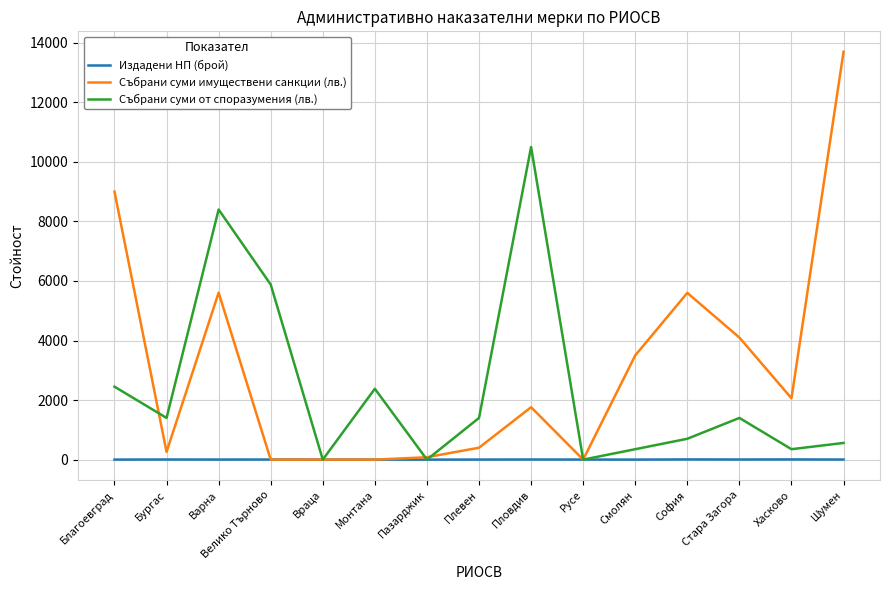

At which label is Събрани суми от споразумения (лв.) closest to 5250?

Велико Търново